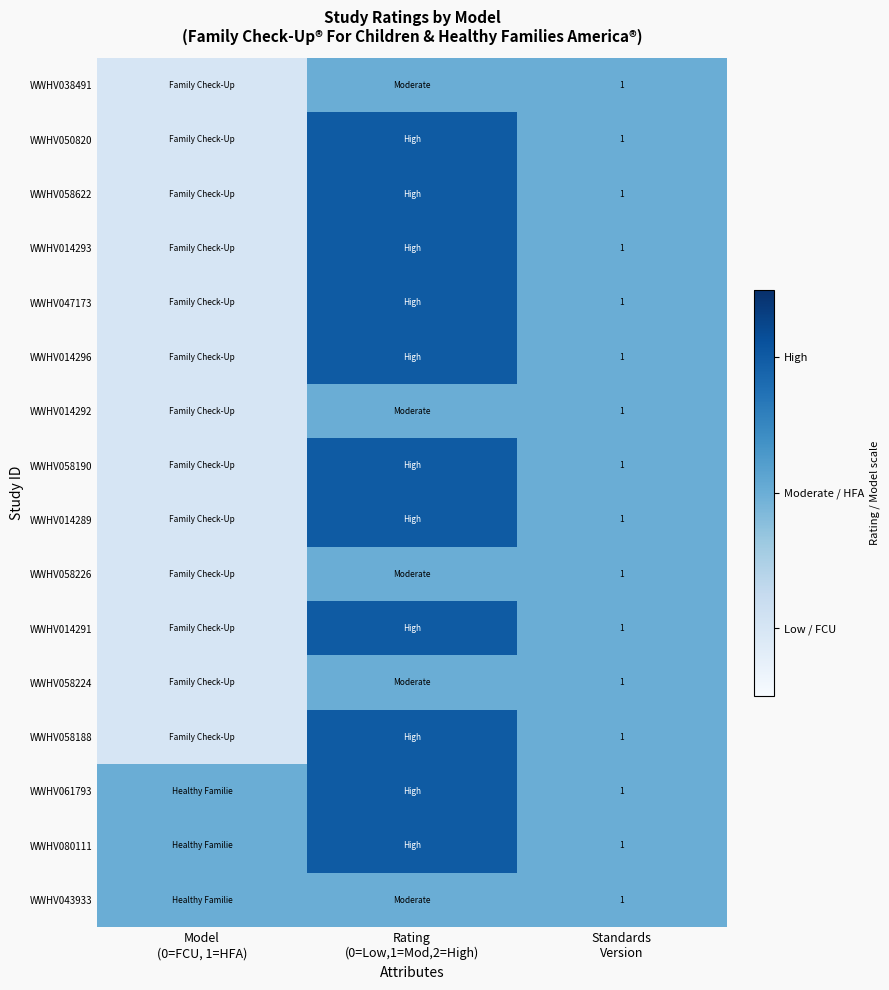

True or false: WWHV014293 has a value of 2 at Rating (0=Low,1=Mod,2=High).

True